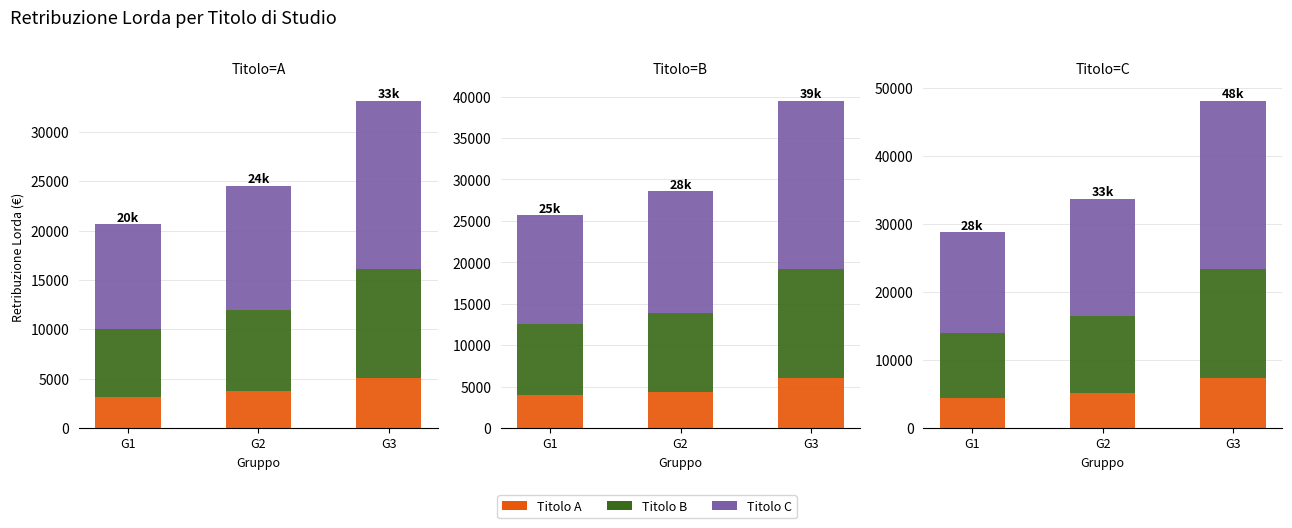

What is the difference between the maximum and minimum values in the A series?

1926.6